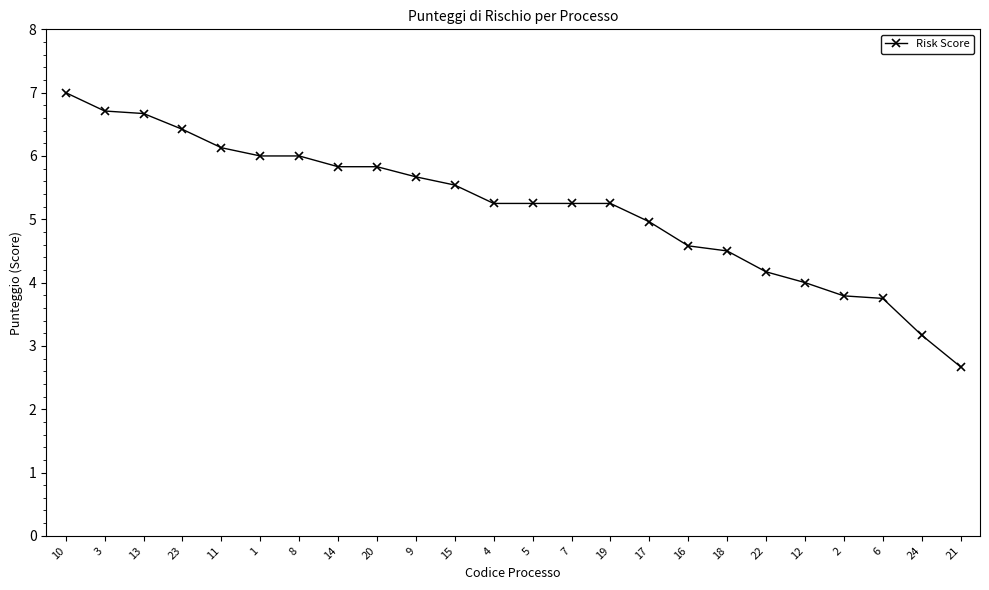

What is the difference between the maximum and minimum values?

4.3